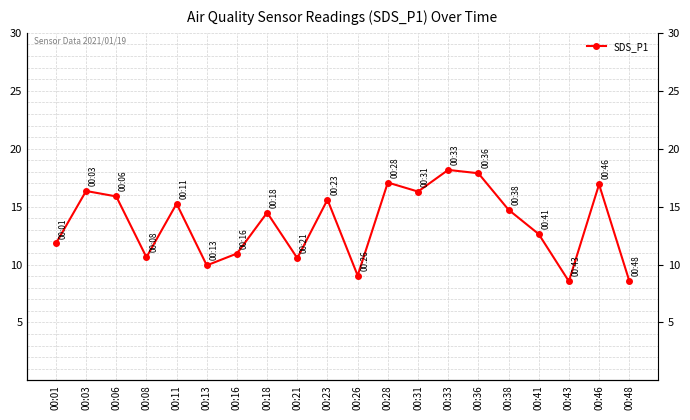

Reading left to right, what are all the values shown in this chart?

00:01=11.8	00:03=16.4	00:06=15.9	00:08=10.6	00:11=15.2	00:13=9.9	00:16=10.9	00:18=14.5	00:21=10.6	00:23=15.6	00:26=9.1	00:28=17.1	00:31=16.3	00:33=18.2	00:36=17.9	00:38=14.7	00:41=12.6	00:43=8.6	00:46=16.9	00:48=8.6